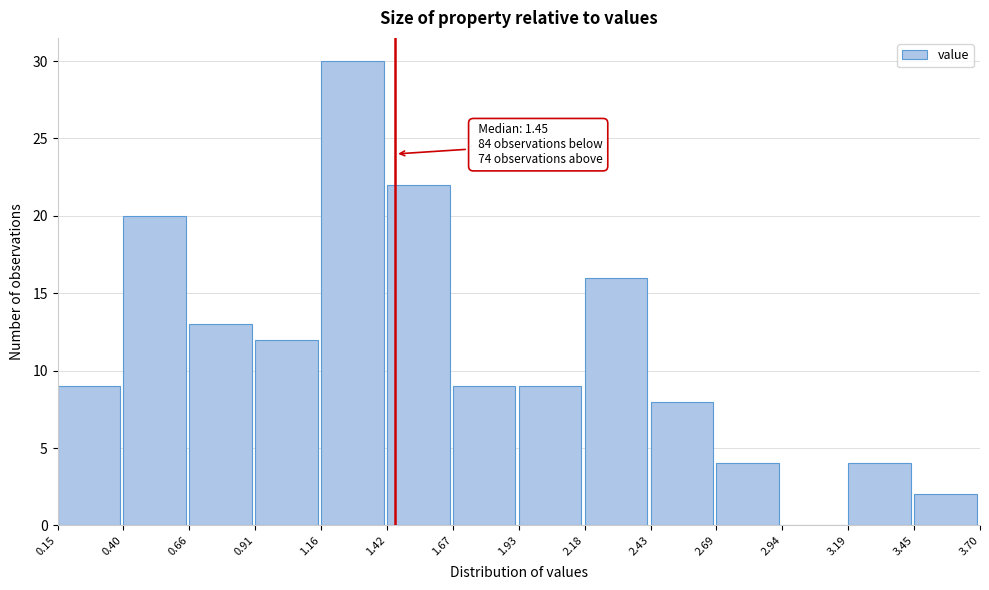

Which range on the x-axis has the tallest bar?

1.16 to 1.42